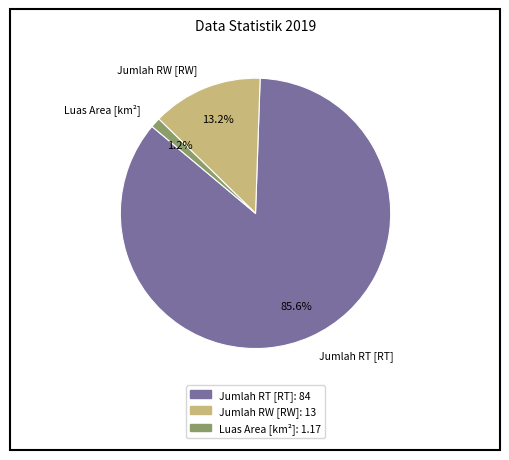

Count the number of slices in the pie.

3